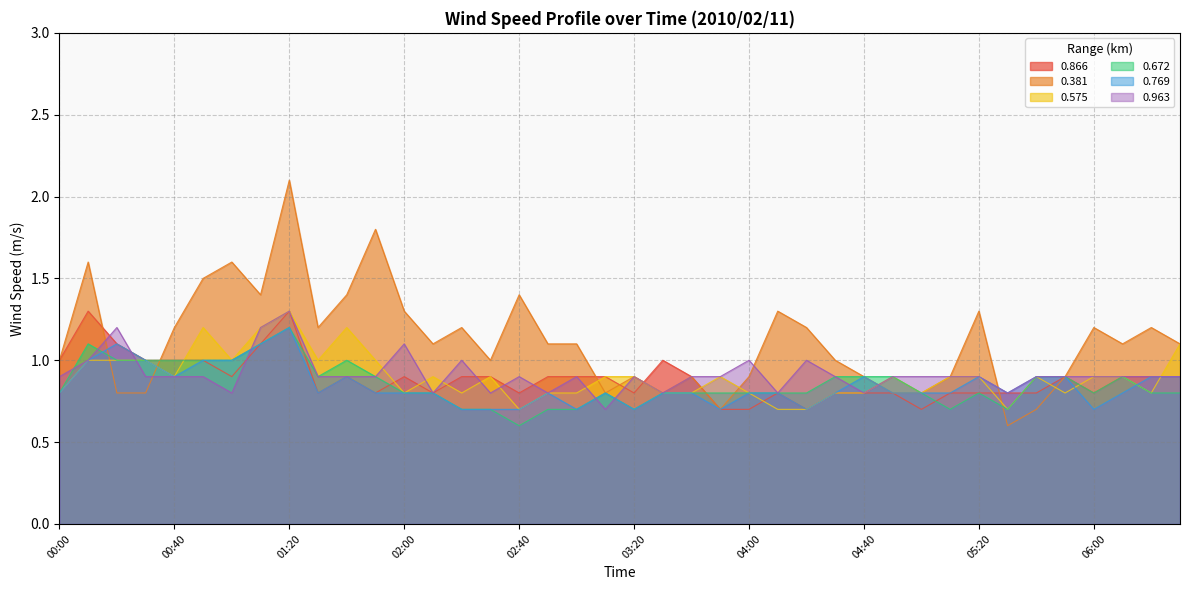

Which has a higher value, 06:00 or 04:40?

06:00